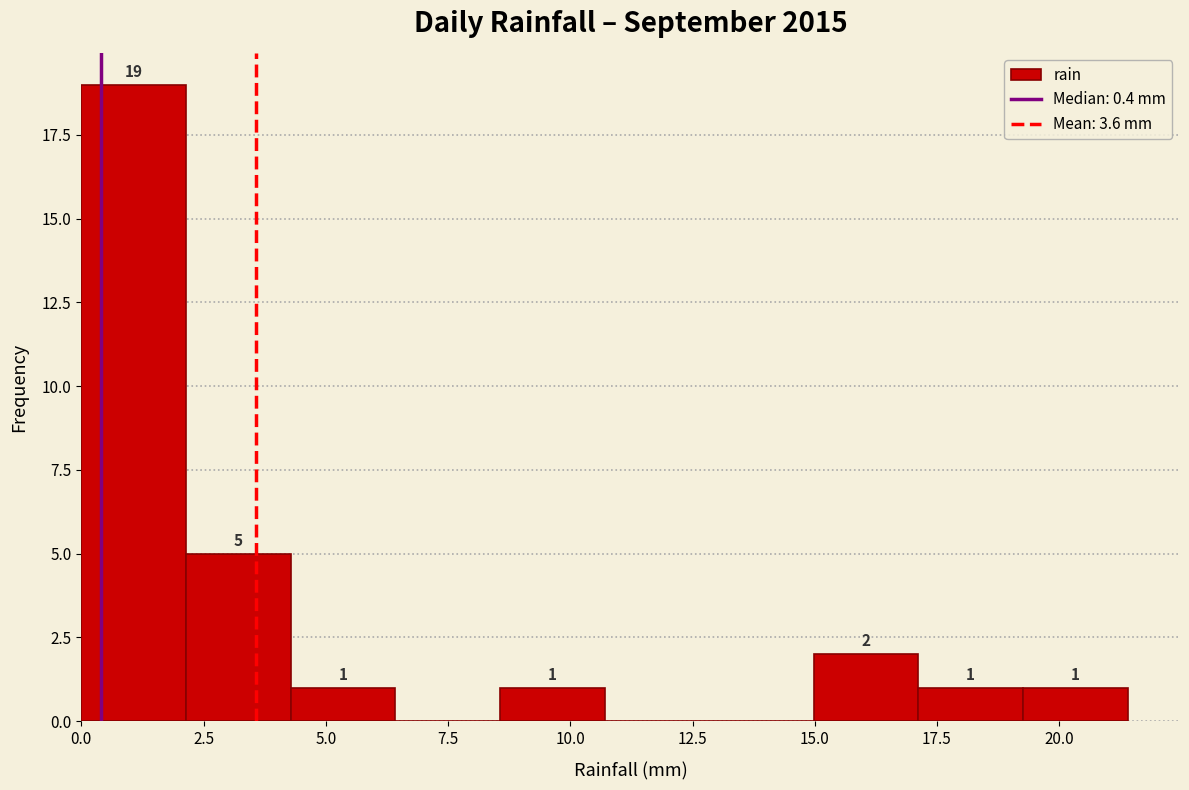

Which range on the x-axis has the tallest bar?

0.0 to 2.0